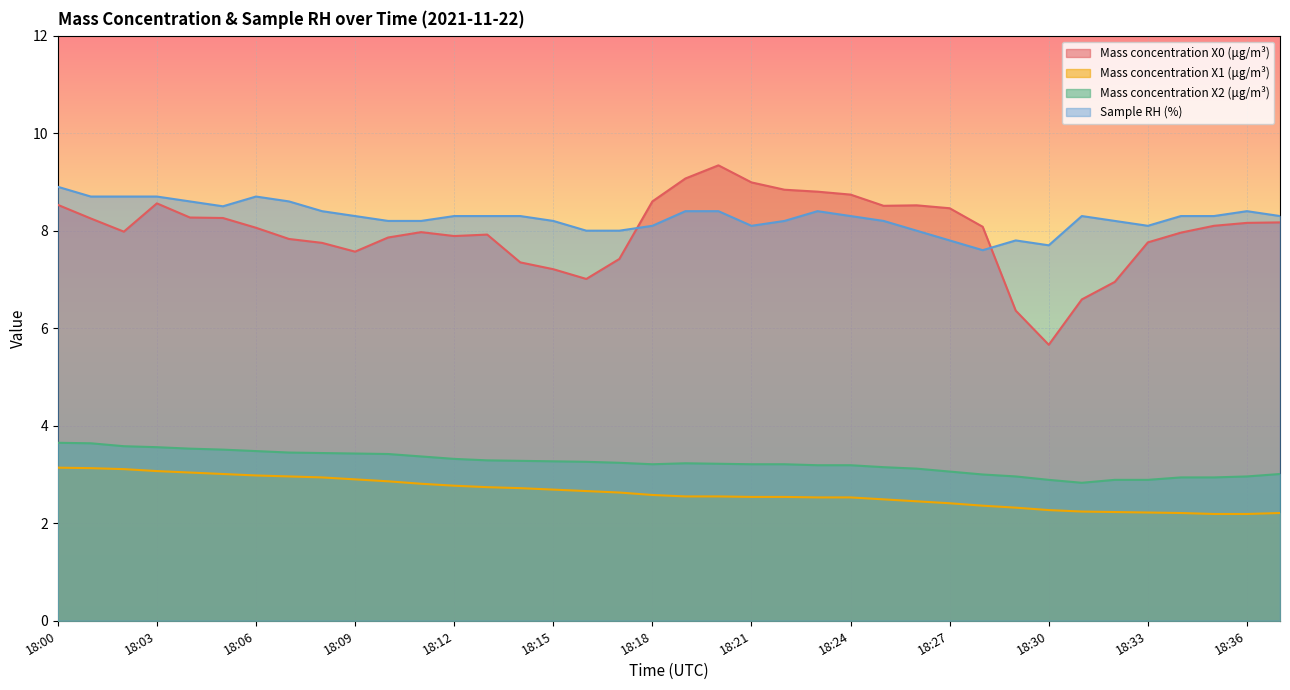

Which series has the largest total across all categories?

Sample RH (%)